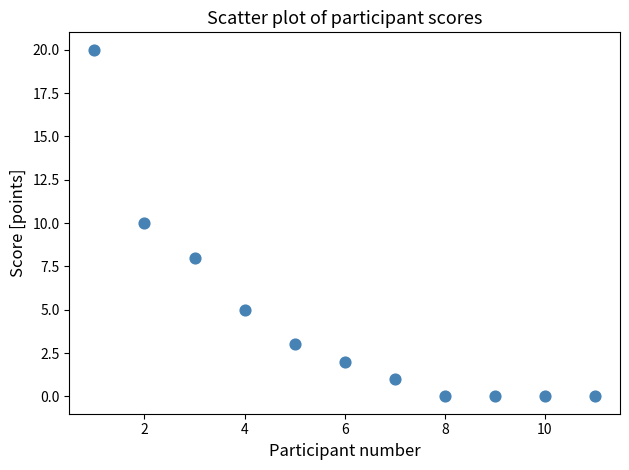

What is the average X value?

6